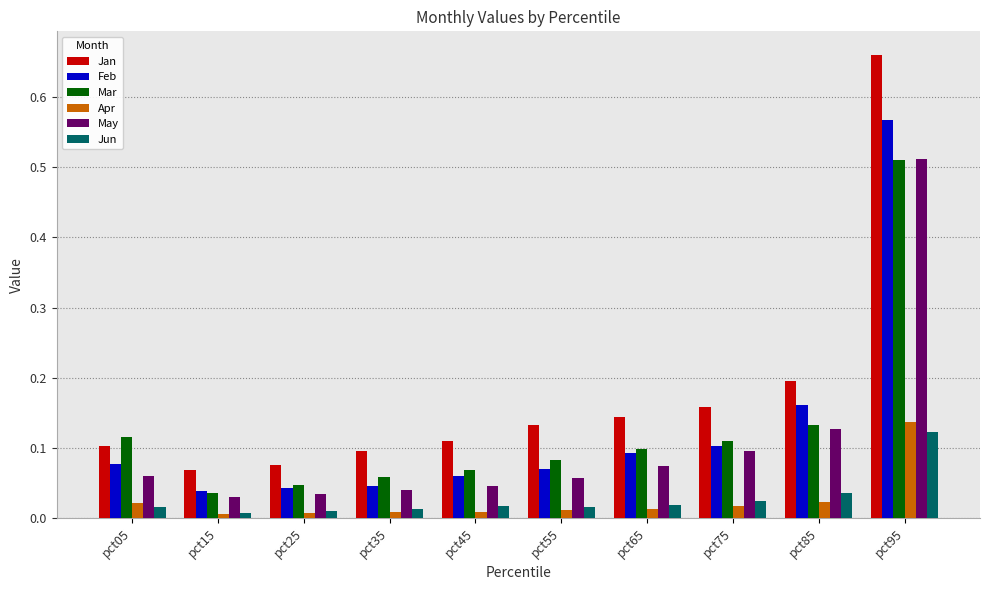

At which label does Jan reach its peak?

pct95